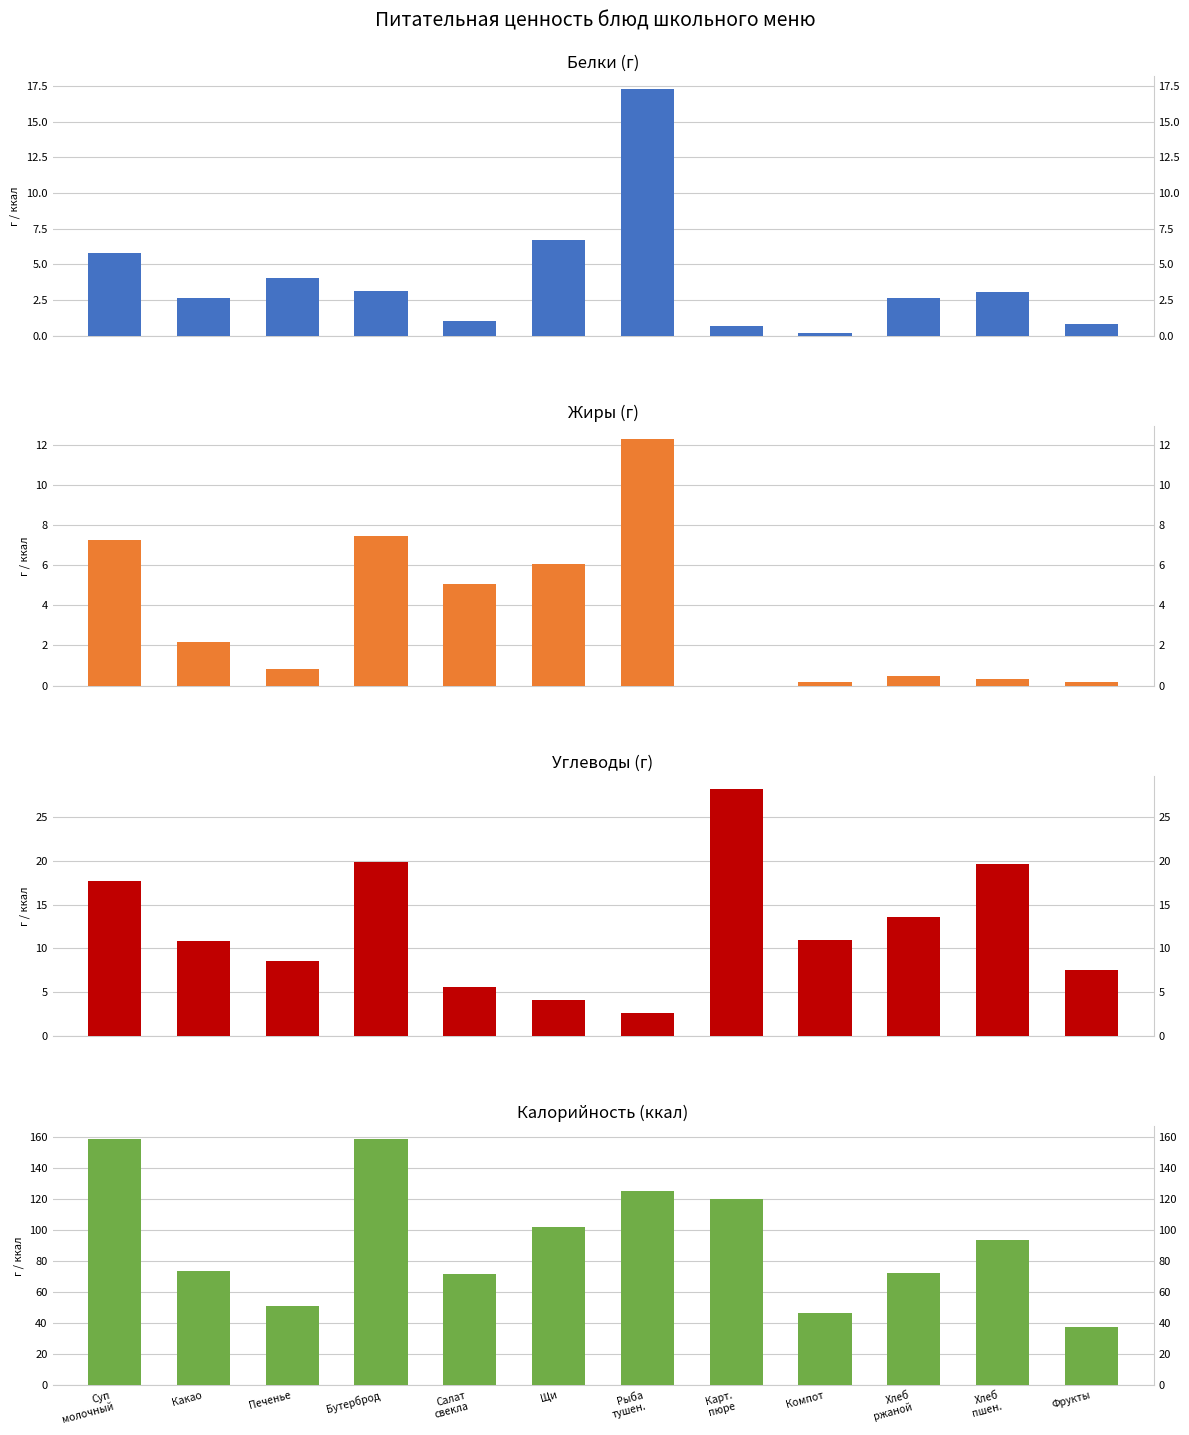

How many data points in Жиры are less than 2?

6